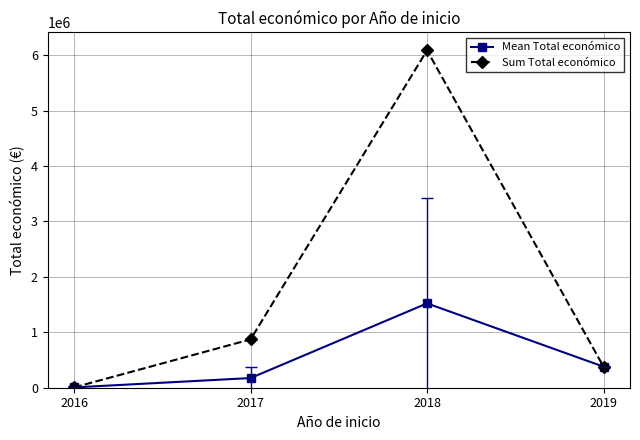

How many lines are shown in the chart?

2